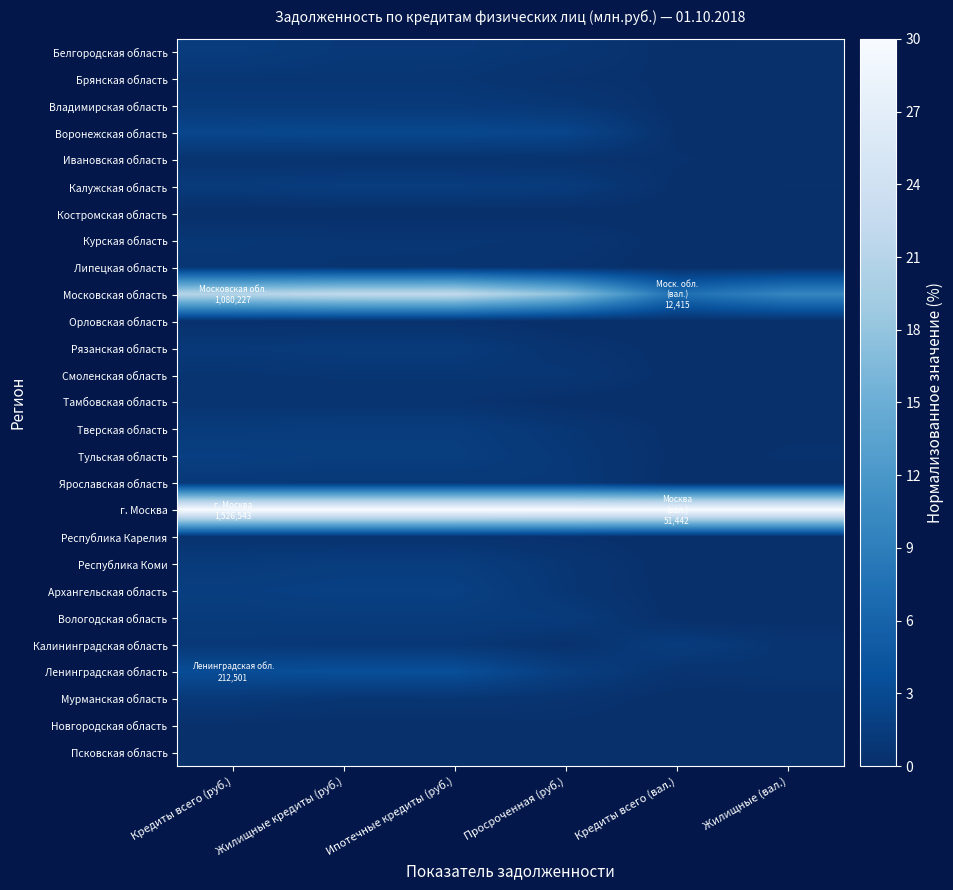

Between Кредиты всего (руб.) and Просроченная (руб.), which series saw the biggest shift?

Московская область